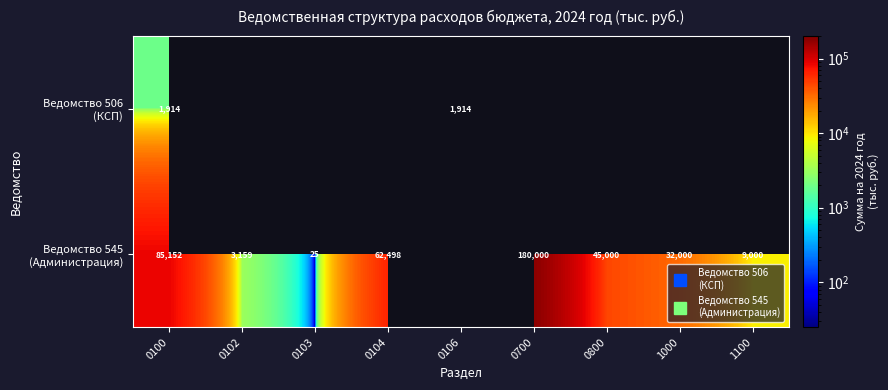

Rank the series by their average value, from lowest to highest.

Ведомство 506 (КСП), Ведомство 545 (Администрация)